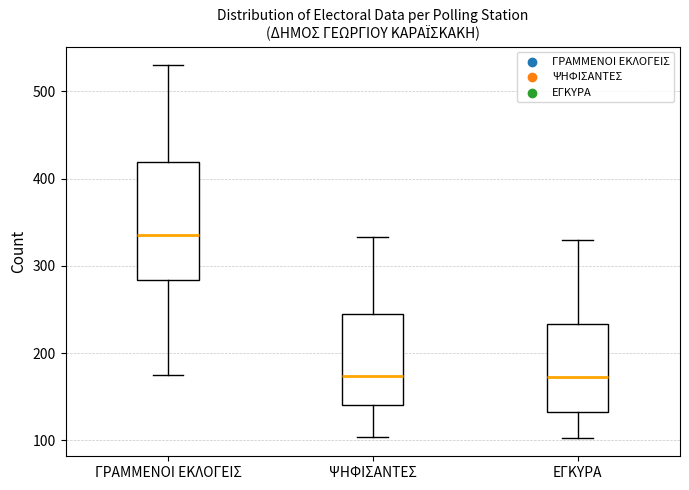

Reading left to right, read every box against the y-axis: the position of its median line, the range the box covers, and the ends of its whiskers. The values are not printed on the chart, so give them approximately, as read against the axis.

ΓΡΑΜΜΕΝΟΙ ΕΚΛΟΓΕΙΣ: median 340, box 280 to 420, whiskers 180 to 530
ΨΗΦΙΣΑΝΤΕΣ: median 170, box 140 to 240, whiskers 100 to 330
ΕΓΚΥΡΑ: median 170, box 130 to 230, whiskers 100 to 330